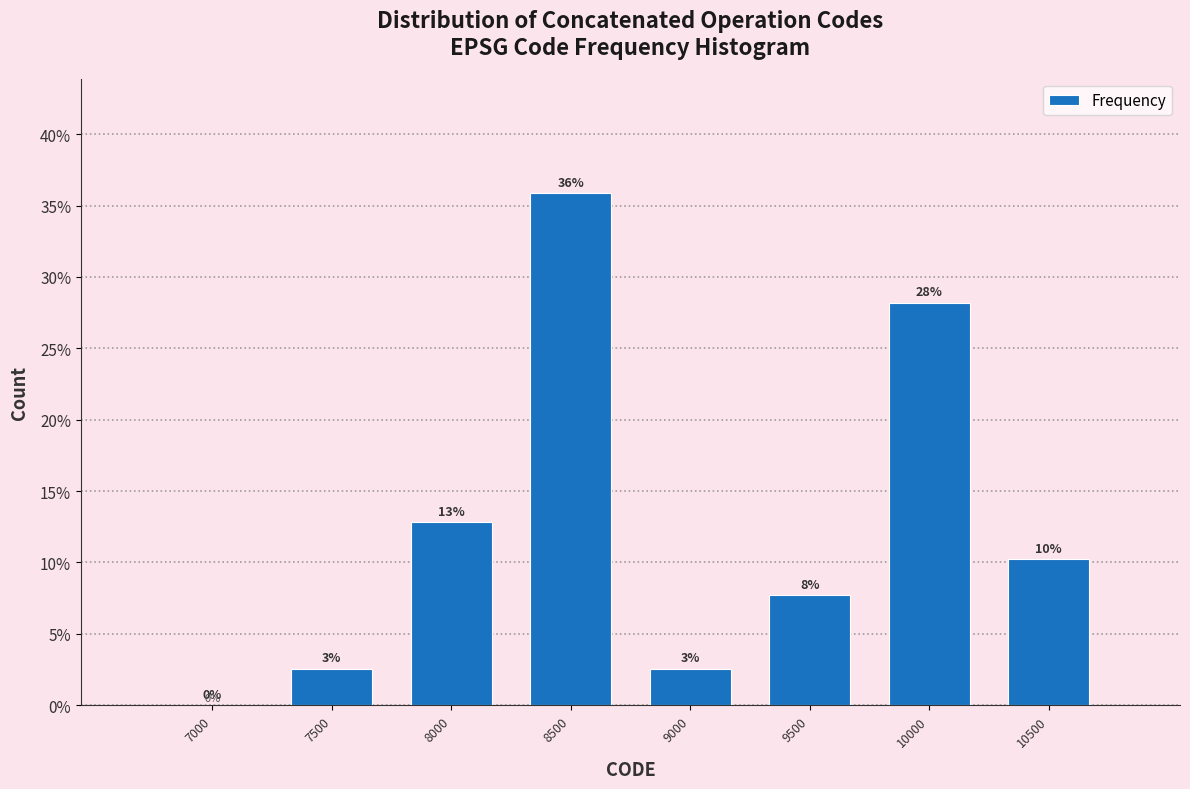

Are the bars horizontal?

No